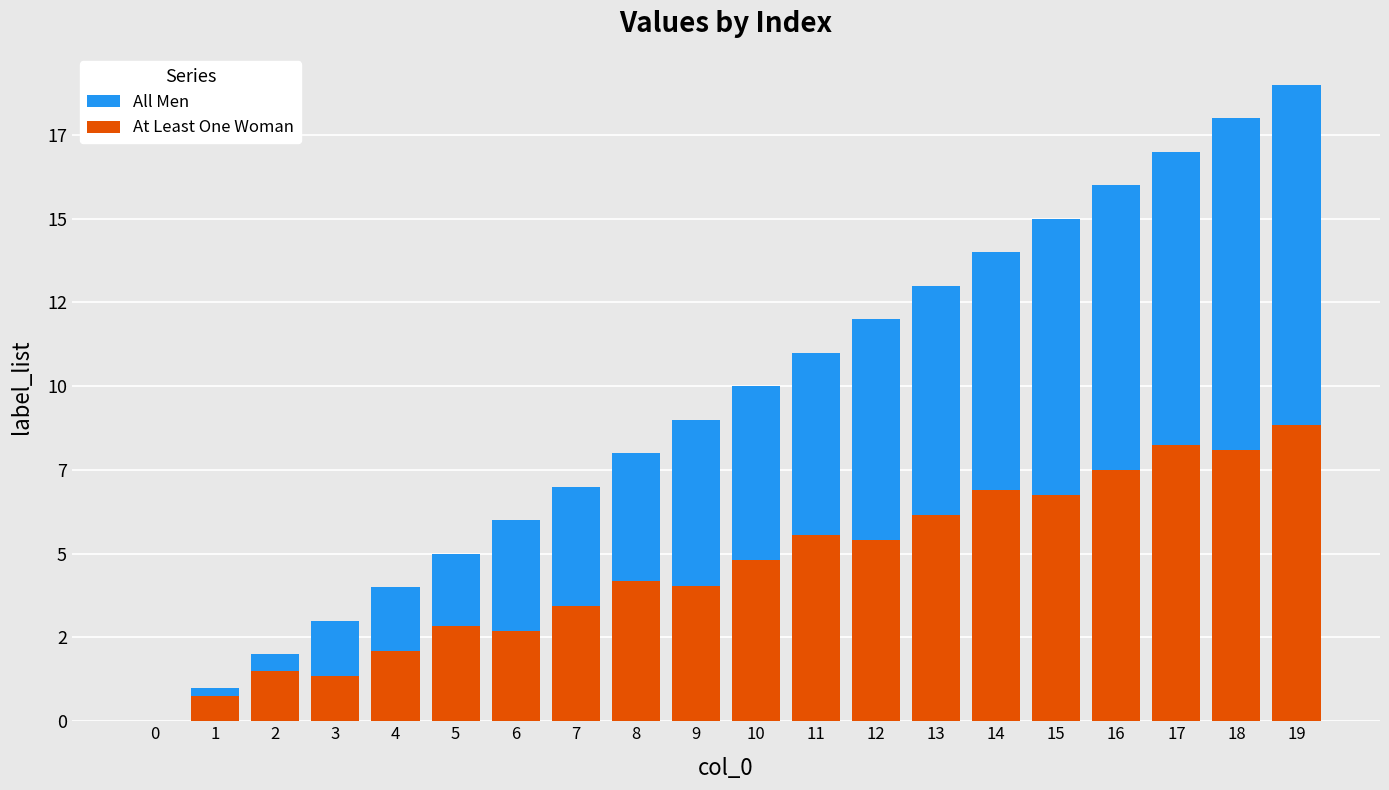

Rank the series by their maximum value, from highest to lowest.

All Men, At Least One Woman